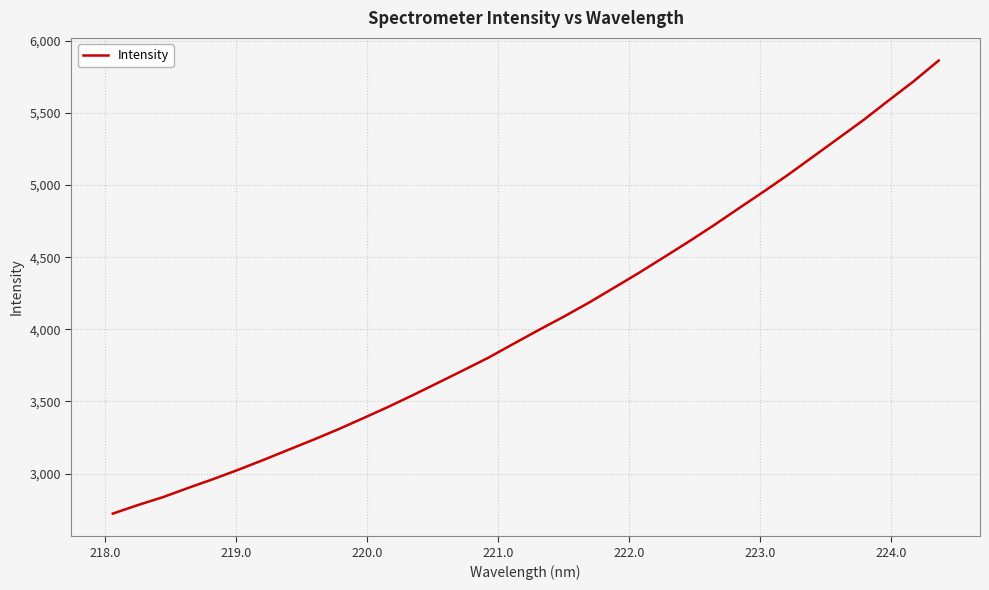

Reading left to right, list all the values displayed in this chart.

2721.8	2780.9	2835.9	2899.3	2960.7	3025.3	3093.2	3163.7	3233.6	3306.5	3383.8	3462.4	3545.0	3630.3	3716.2	3803.4	3899.4	3994.3	4086.7	4183.5	4286.3	4390.0	4498.2	4607.4	4720.4	4838.3	4954.9	5074.4	5200.1	5325.8	5452.2	5587.0	5719.9	5863.4